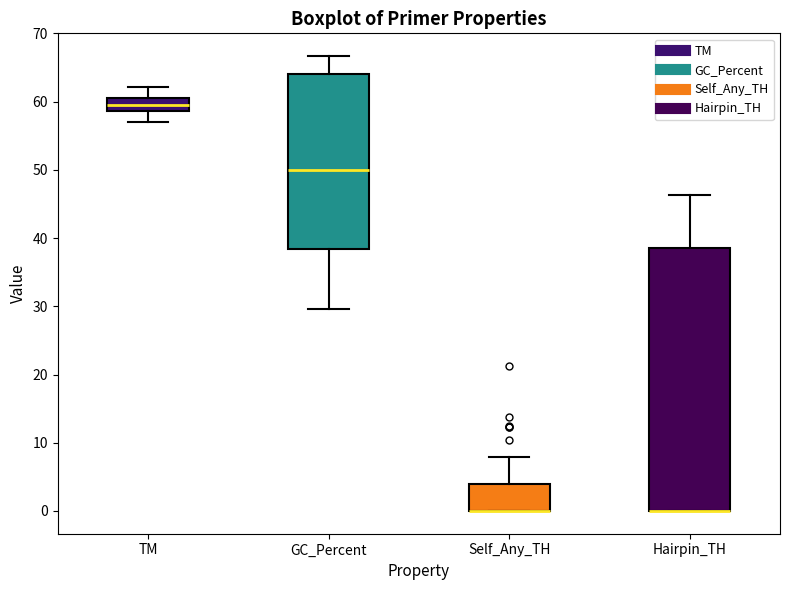

Where does the upper whisker of the box for Self_Any_TH end on the y-axis? The values are not printed on the chart, so give them approximately, as read against the axis.

8